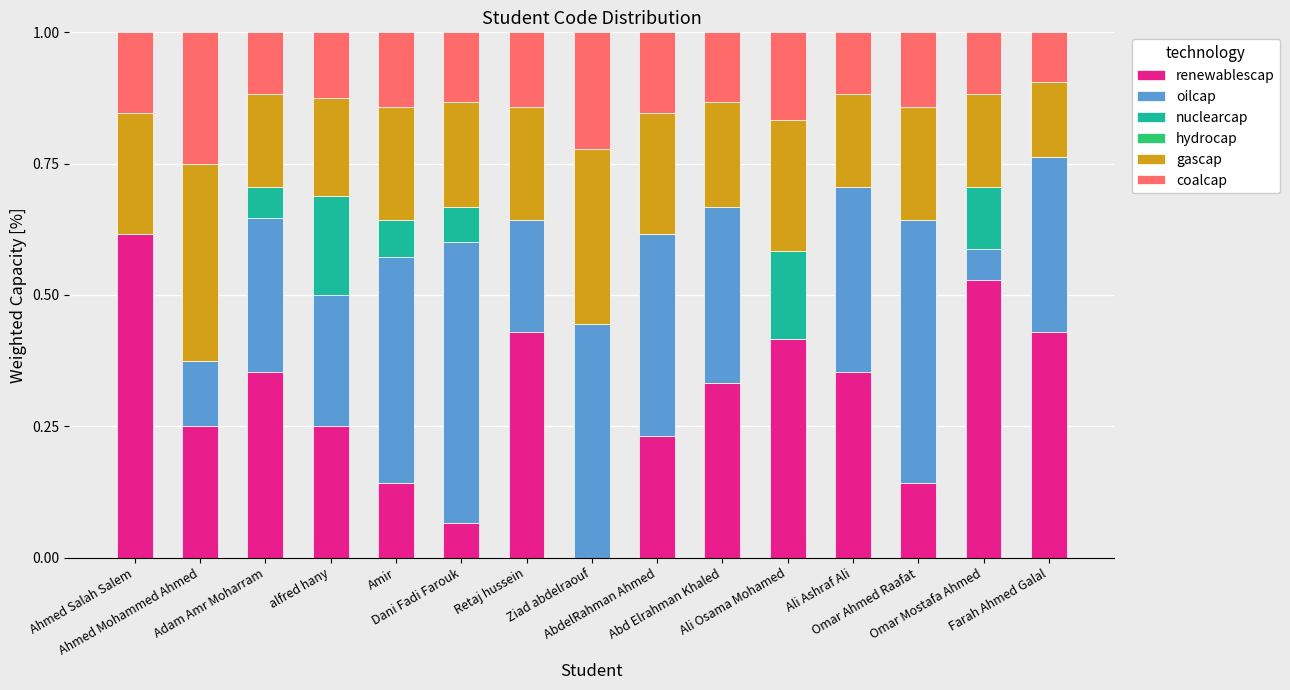

How many categories are shown in the chart?

15